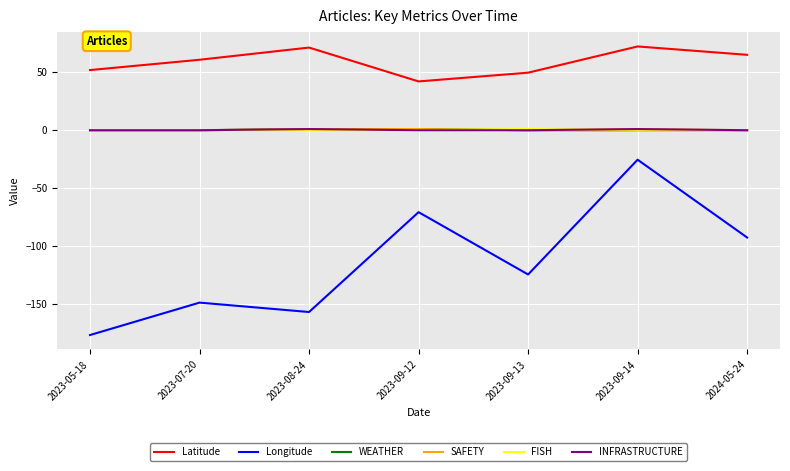

Between 2023-05-18 and 2023-09-14, which series saw the biggest shift?

Longitude